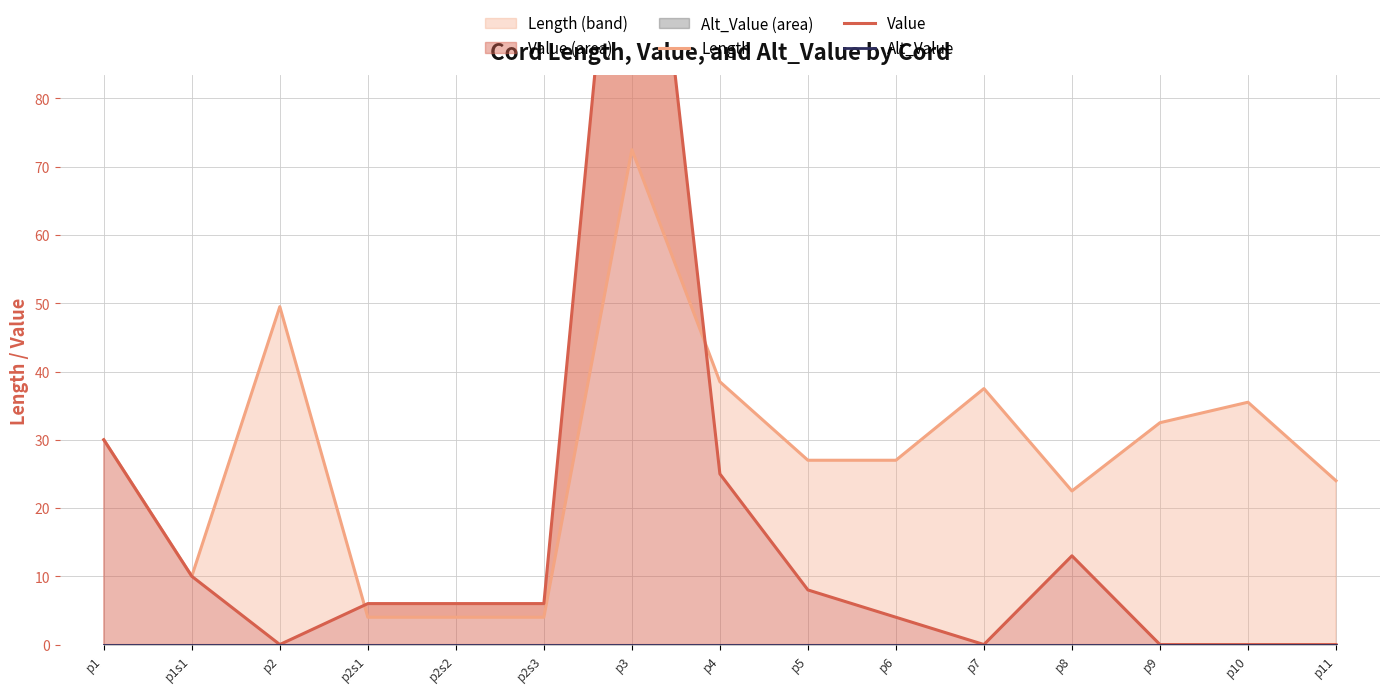

Between p1s1 and p5, which is larger?

p5